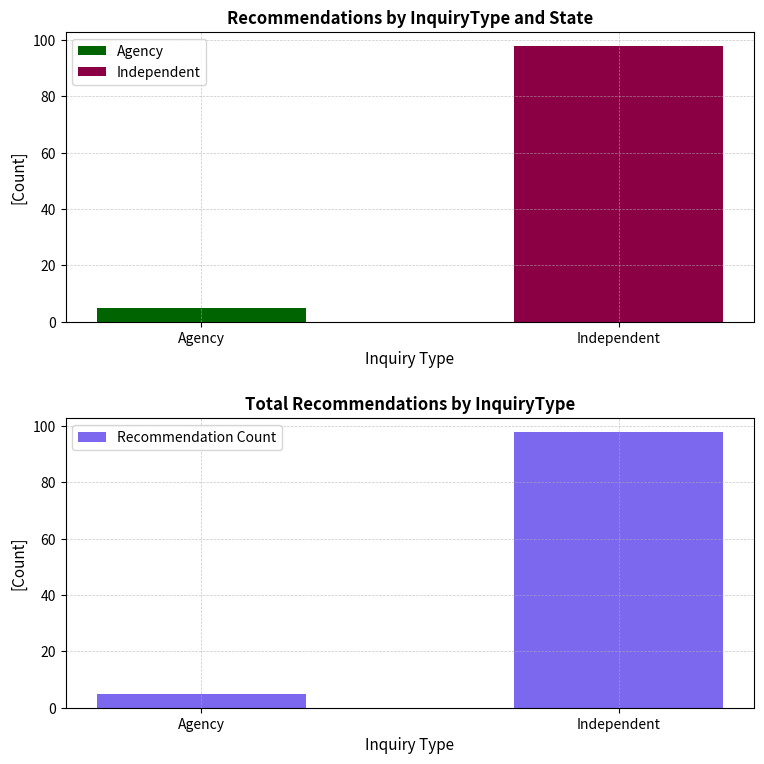

Which has a higher value, Independent or Agency?

Independent